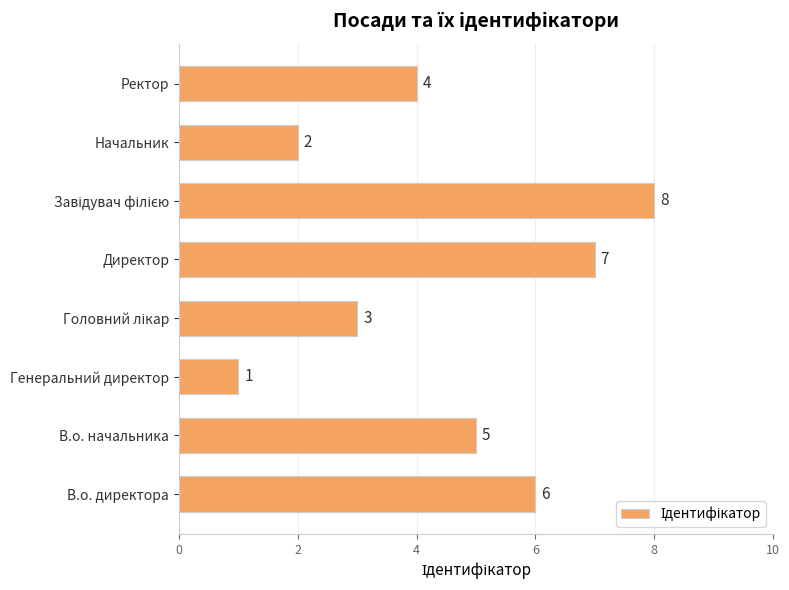

Reading bottom to top, extract all data points from this chart.

6	5	1	3	7	8	2	4